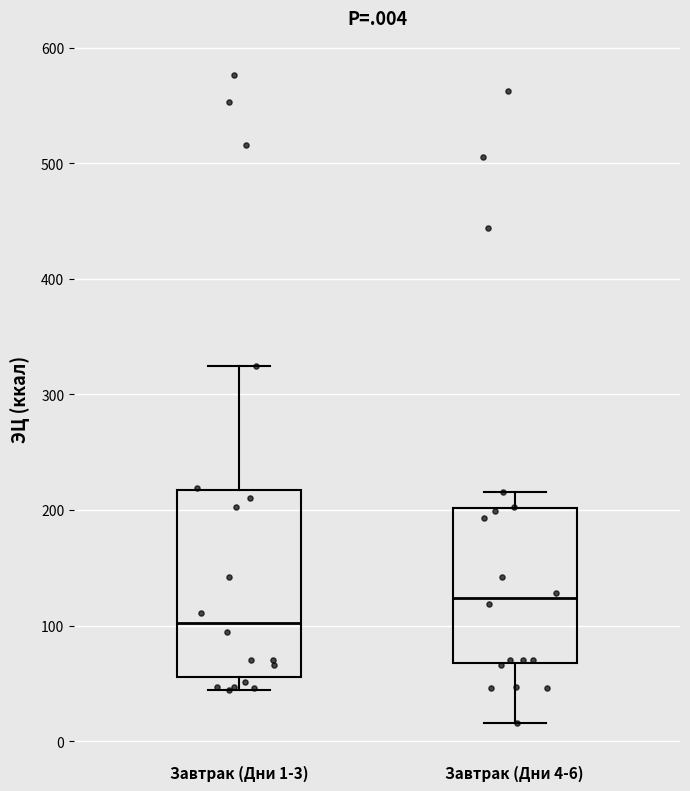

Comparing the boxes themselves (not the whiskers), which one is the tallest?

Завтрак (Дни 1-3)